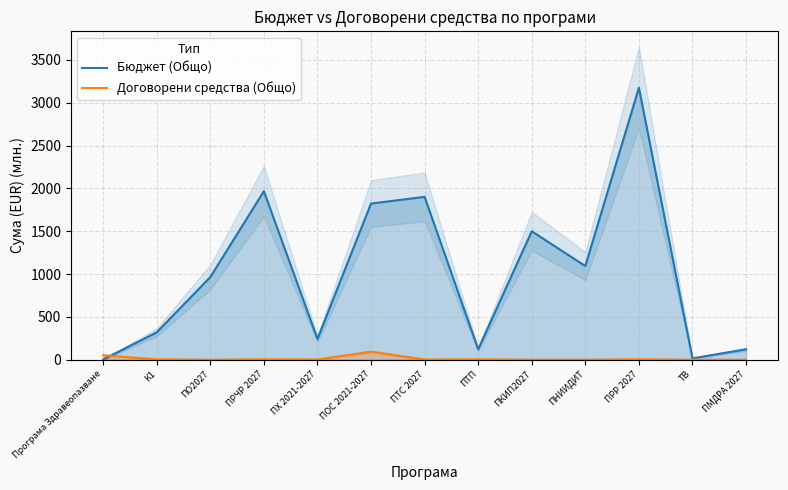

In Договорени средства (Общо), how many points are lower than both neighbors (excluding endpoints)?

4